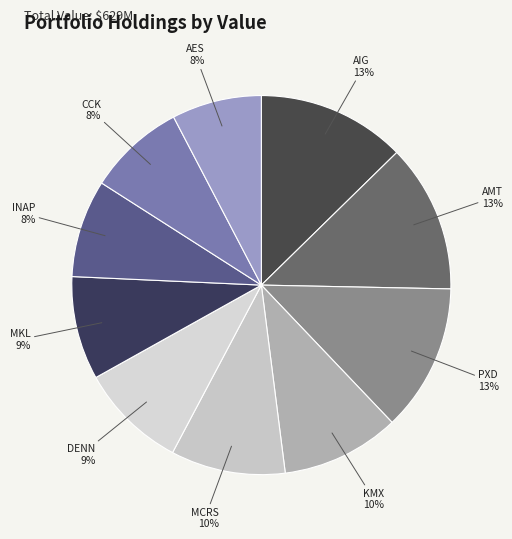

What is the ratio of the value at MKL to the value at PXD?

0.7